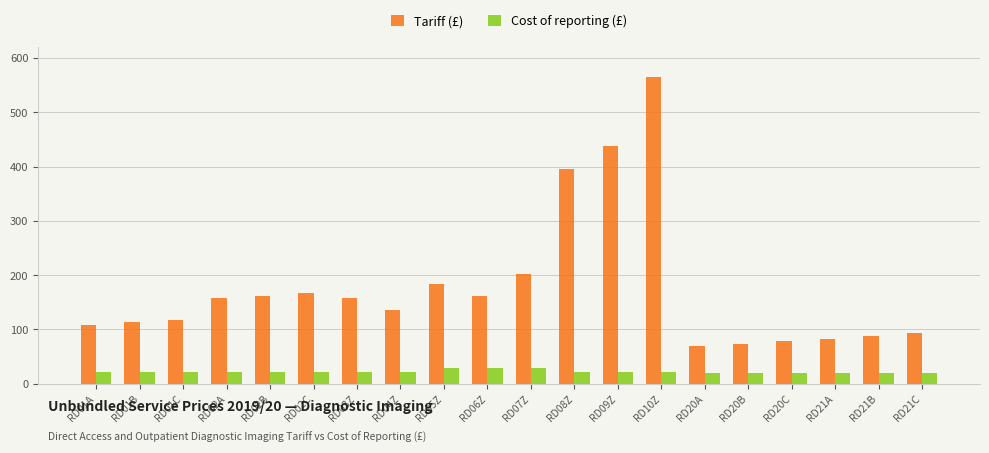

Rank the series by their average value, from lowest to highest.

Cost of reporting (£), Tariff (£)